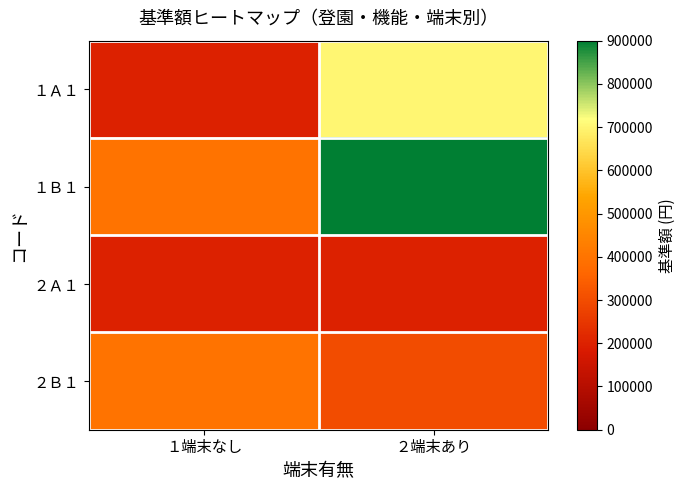

Reading left to right, extract all data points from this chart.

１Ａ１: １端末なし=200000	２端末あり=700000
１Ｂ１: １端末なし=400000	２端末あり=900000
２Ａ１: １端末なし=200000	２端末あり=200000
２Ｂ１: １端末なし=400000	２端末あり=300000